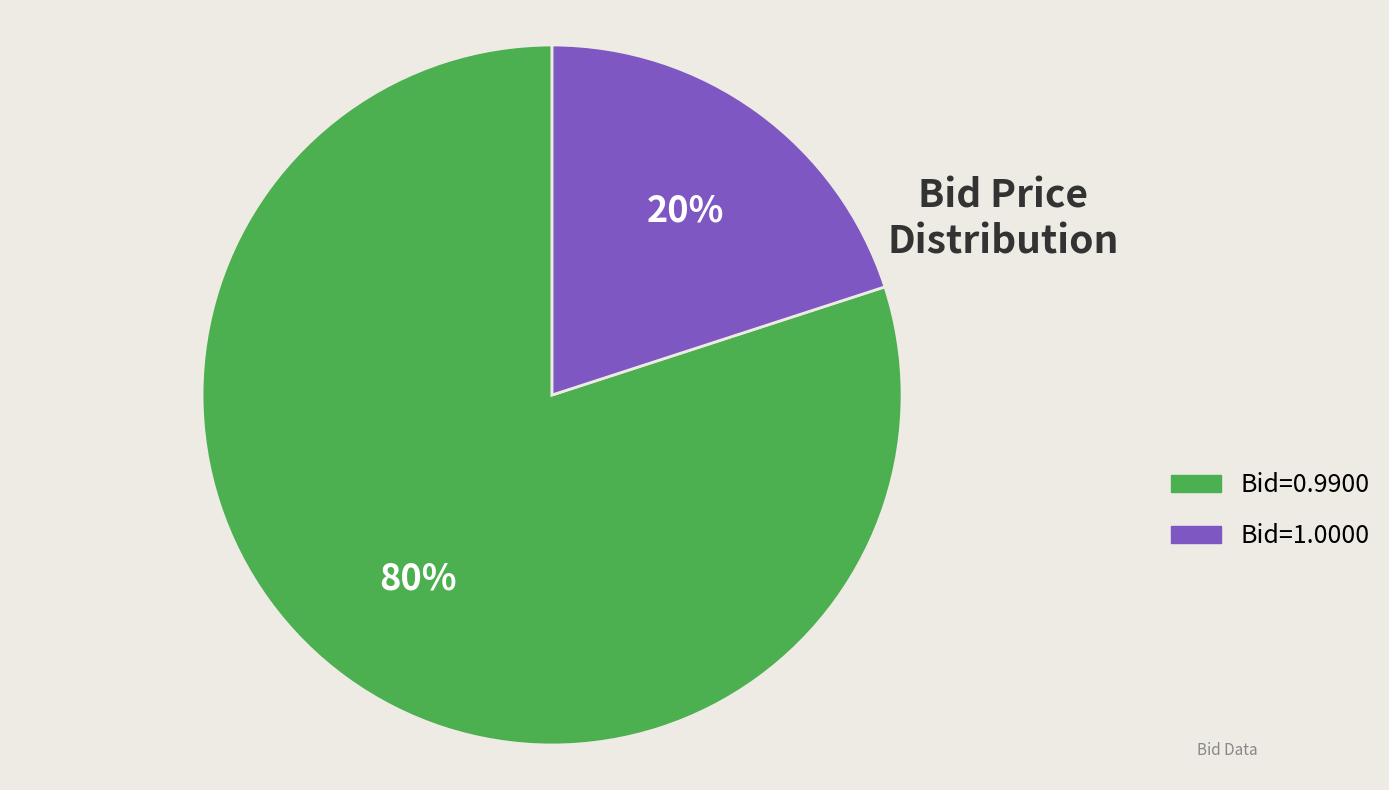

To the nearest percent, what is the average slice percentage?

50%